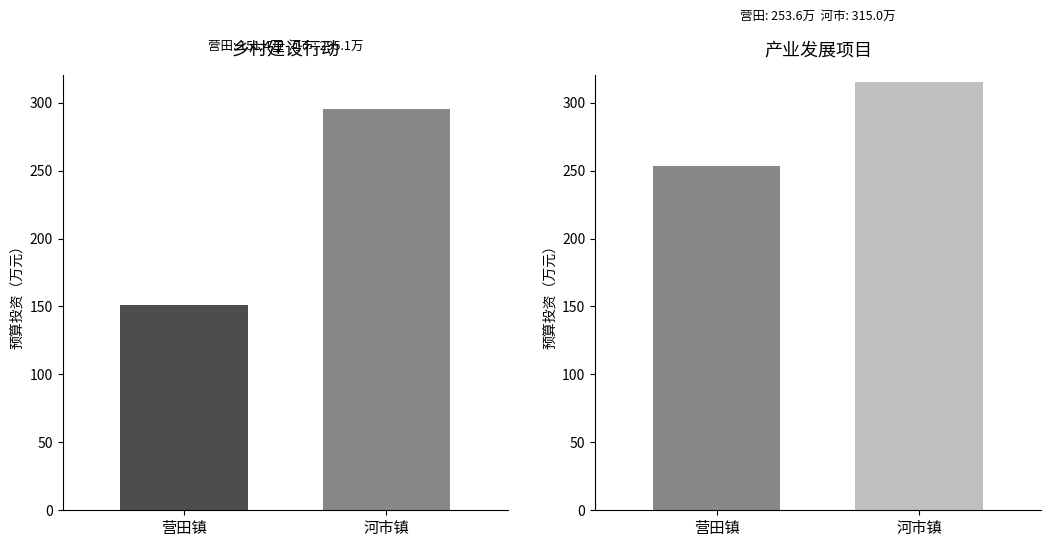

Count the number of categories in the chart.

2